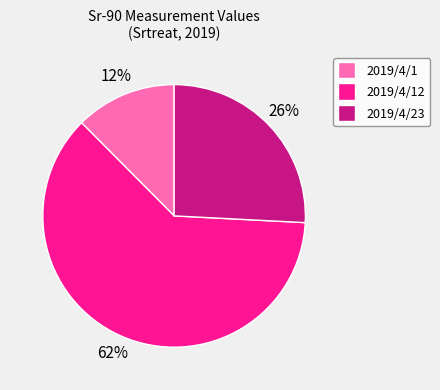

Count the number of slices in the pie.

3